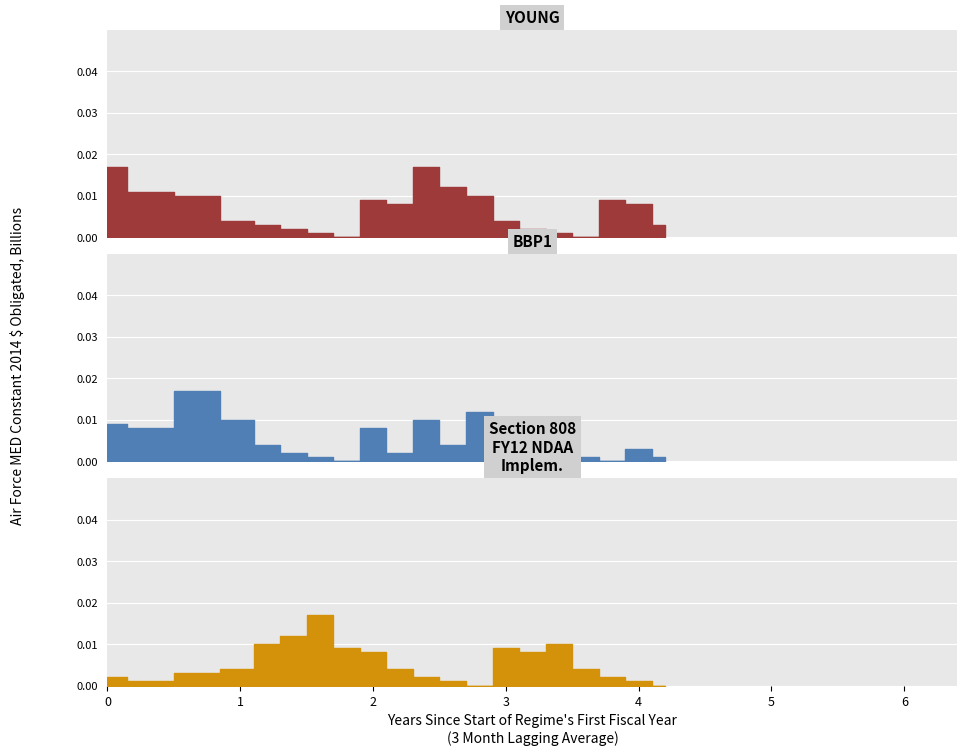

True or false: Section 808
FY12 NDAA
Implem. has more than 2 interior local peaks.

True